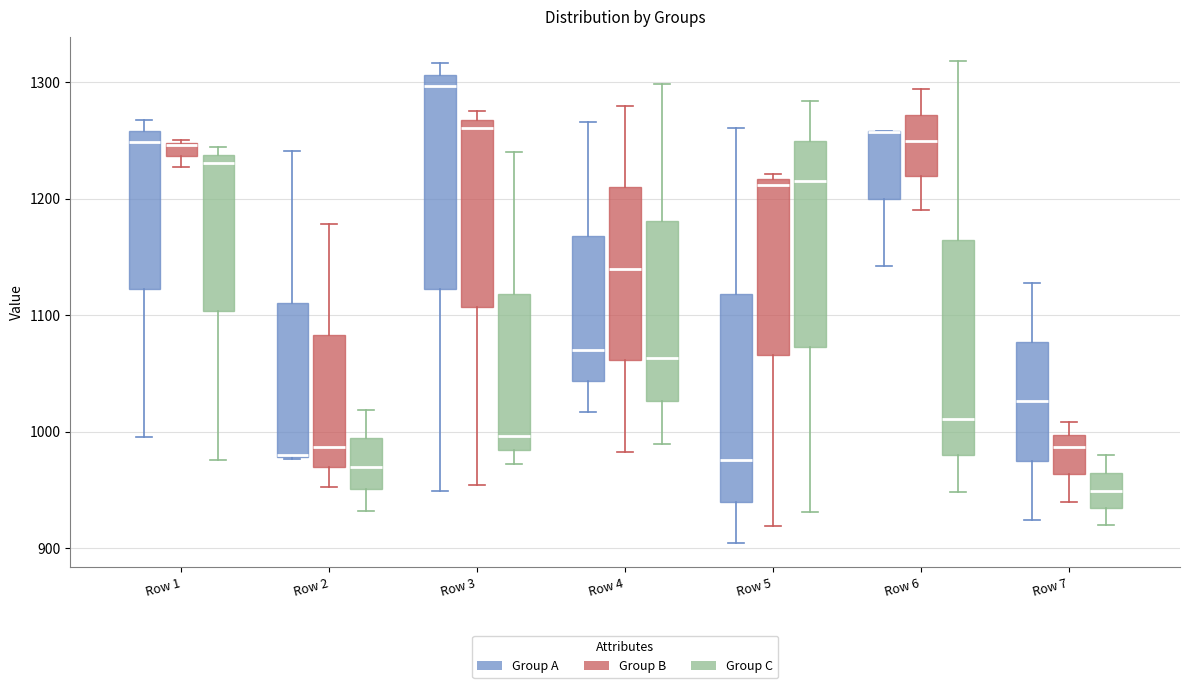

Where does the upper whisker of the box for Row 4 (Group C) end on the y-axis? The values are not printed on the chart, so give them approximately, as read against the axis.

1300